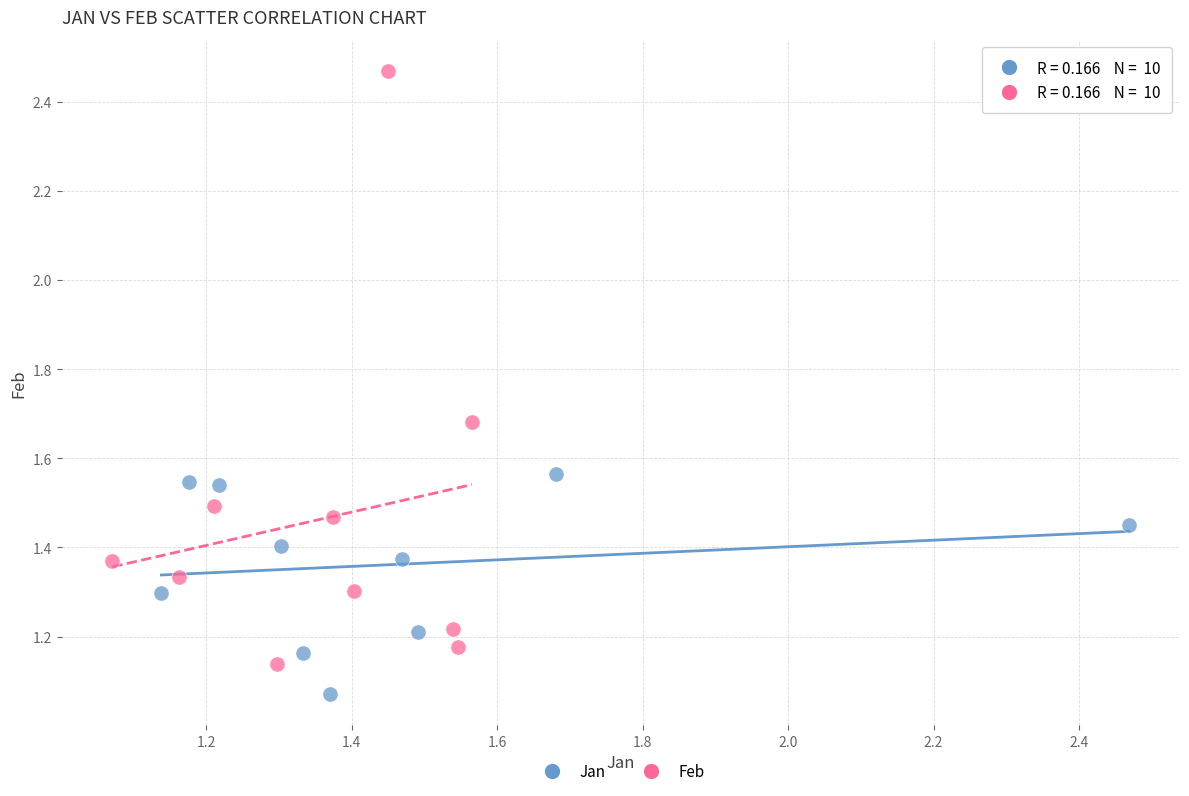

Which series contains the highest Y value?

Feb